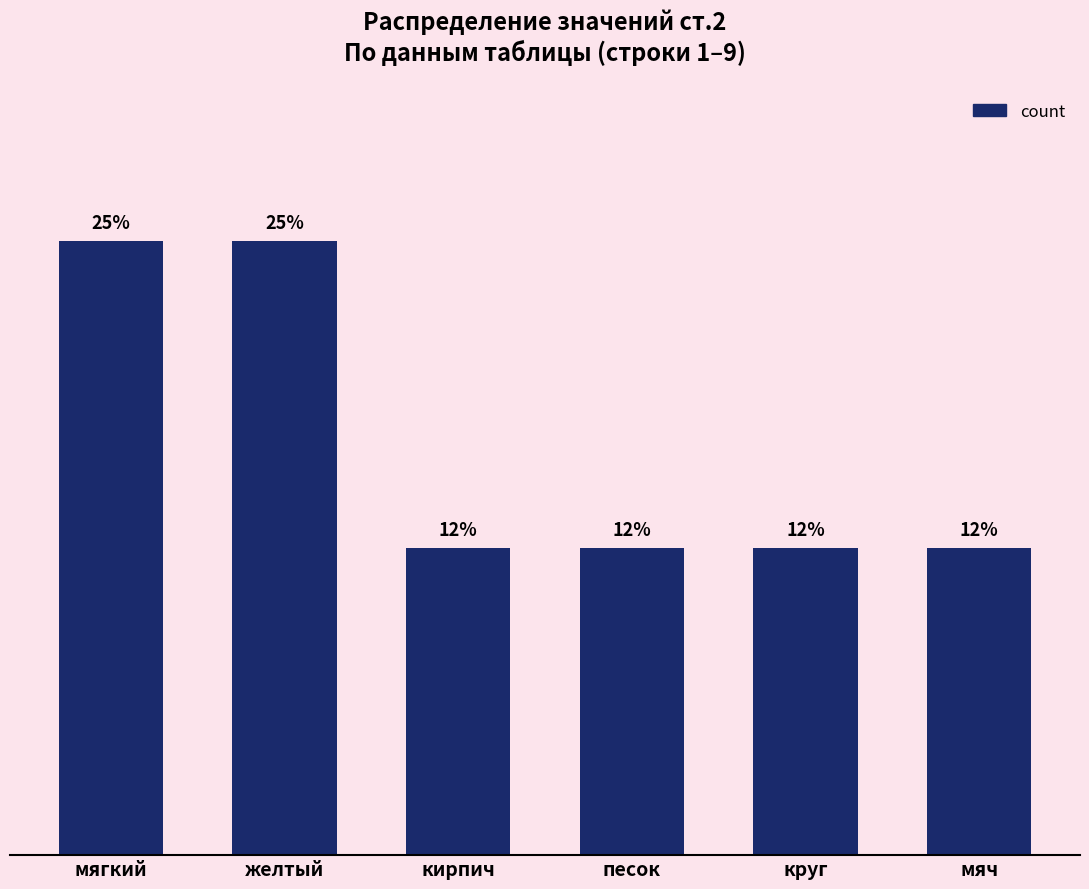

What is the value of the 3rd bar from the left?

1